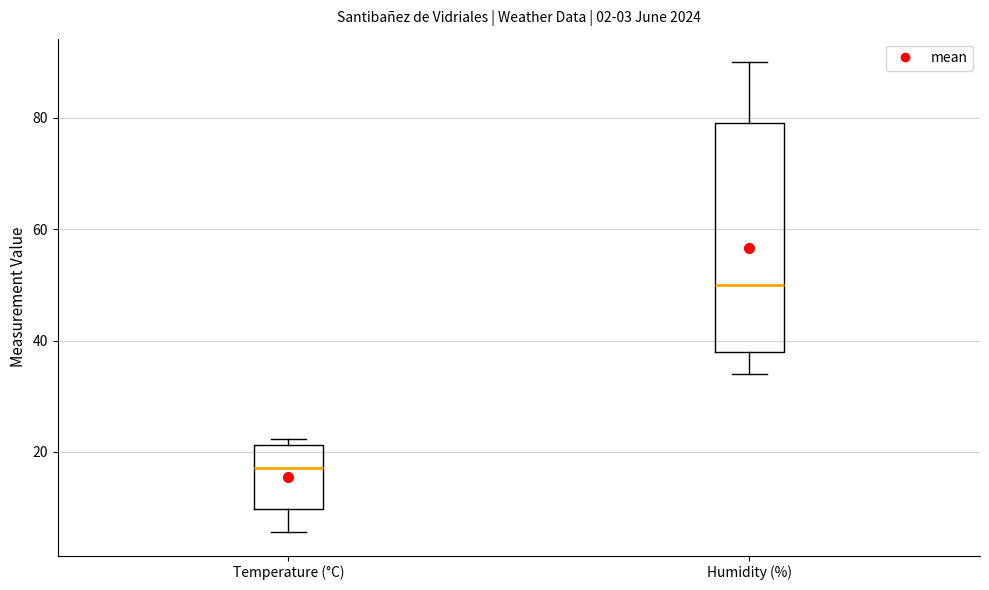

Which box is the tallest, from its lower edge to its upper edge?

Humidity (%)